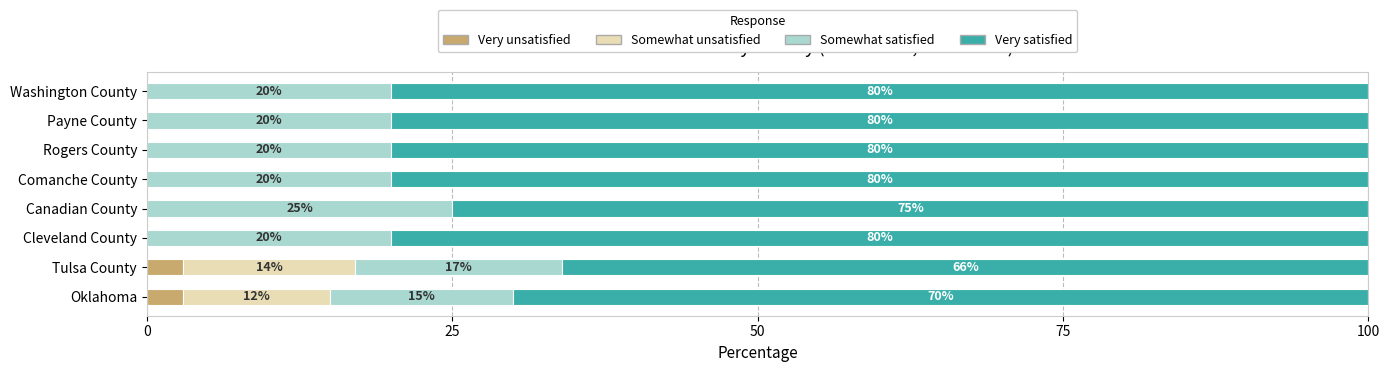

How many data points in Very unsatisfied are above 0?

2